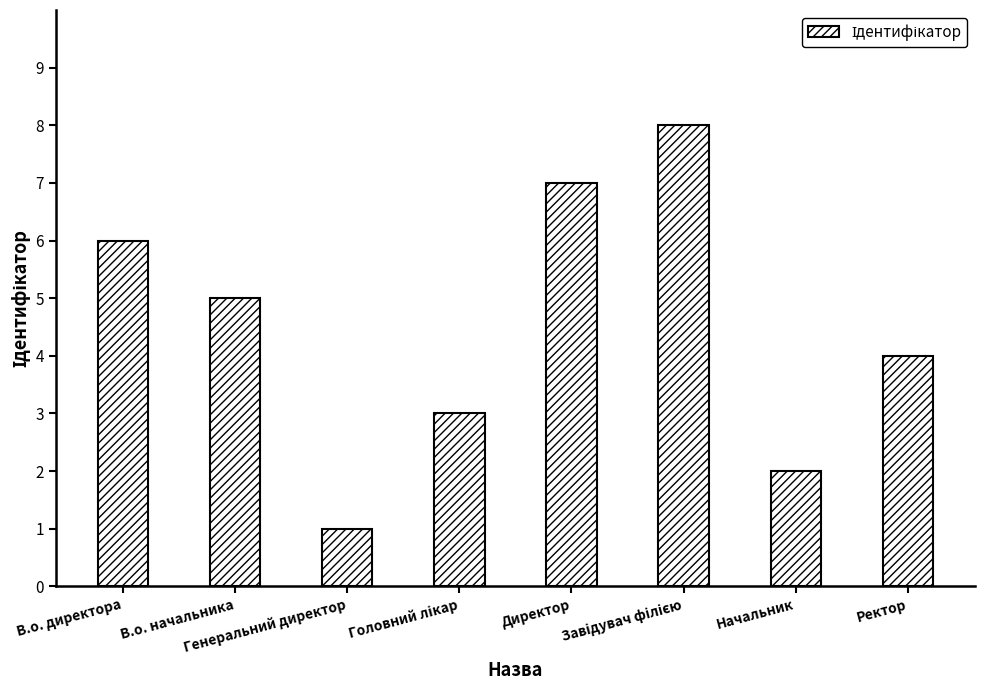

What is the label of the 8th bar from the left?

Ректор